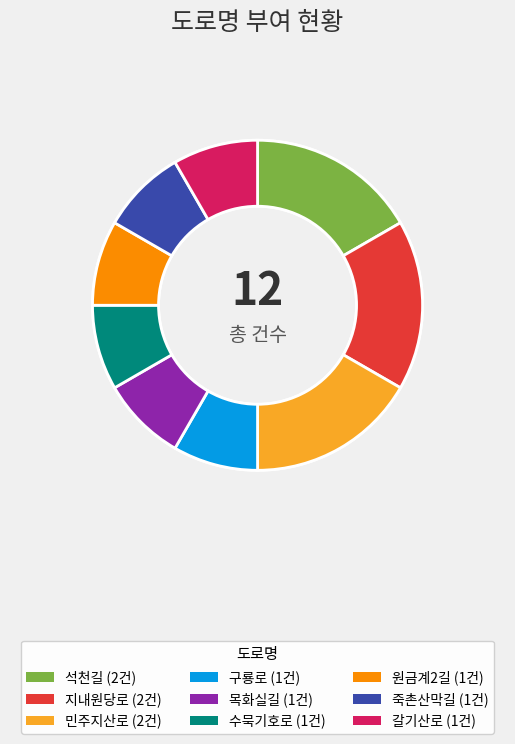

Is there a majority slice in this chart?

No